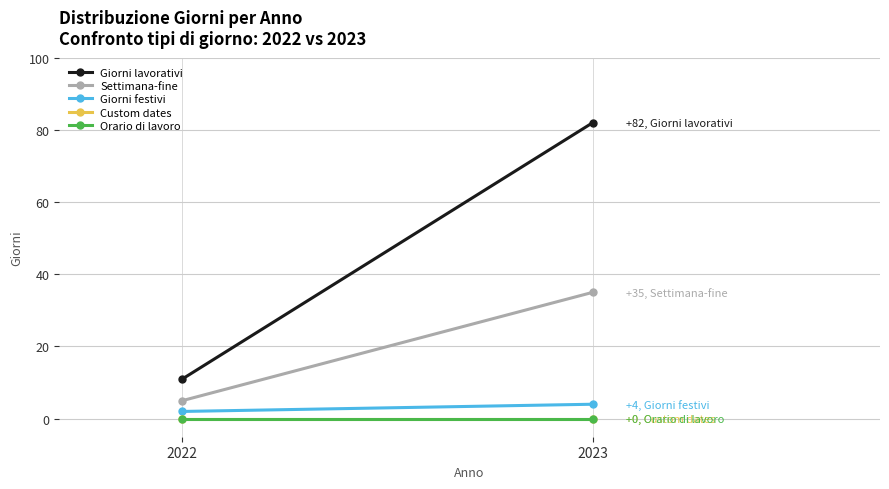

What is the maximum value shown in the chart?

82